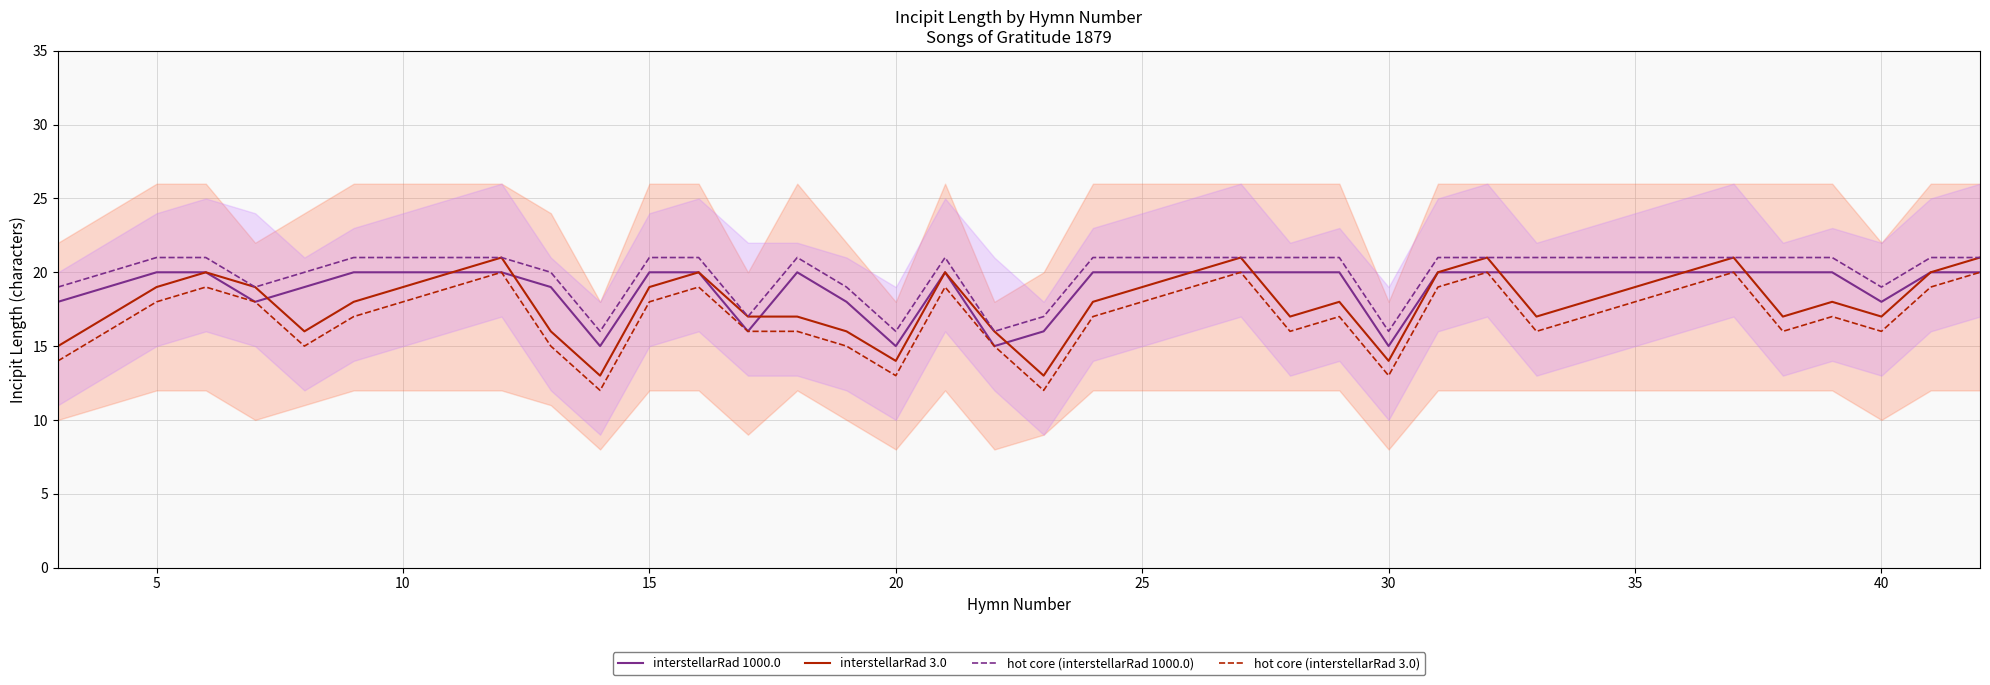

How many lines are shown in the chart?

4